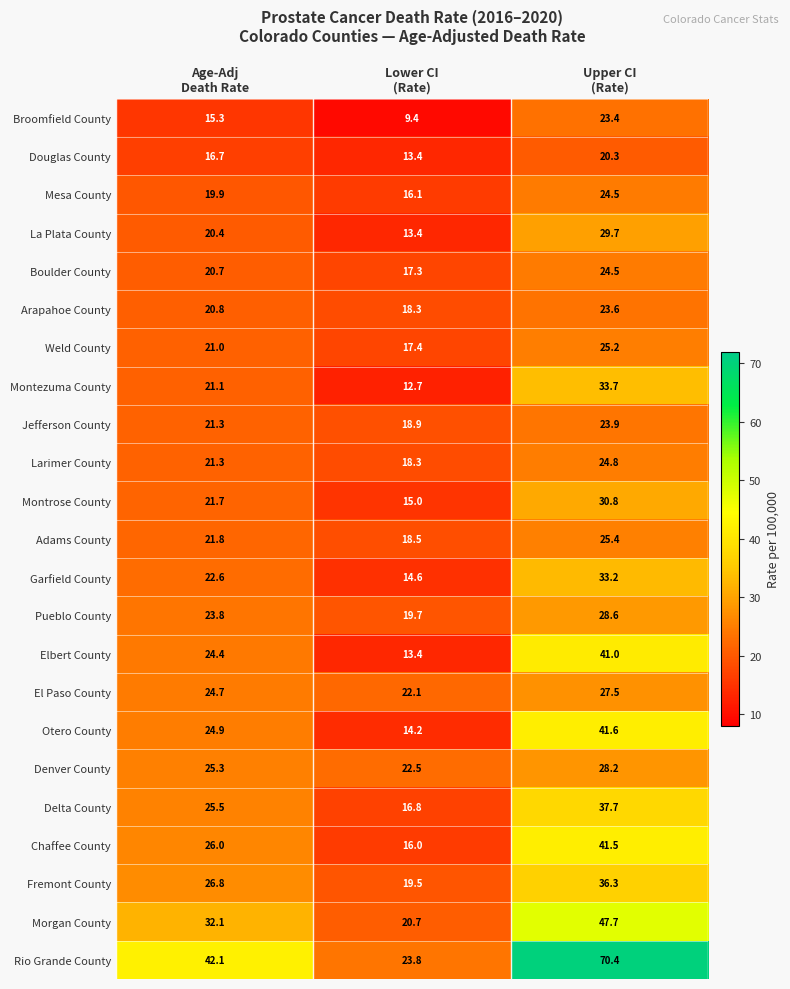

What is the highest value of the Morgan County series?

47.7